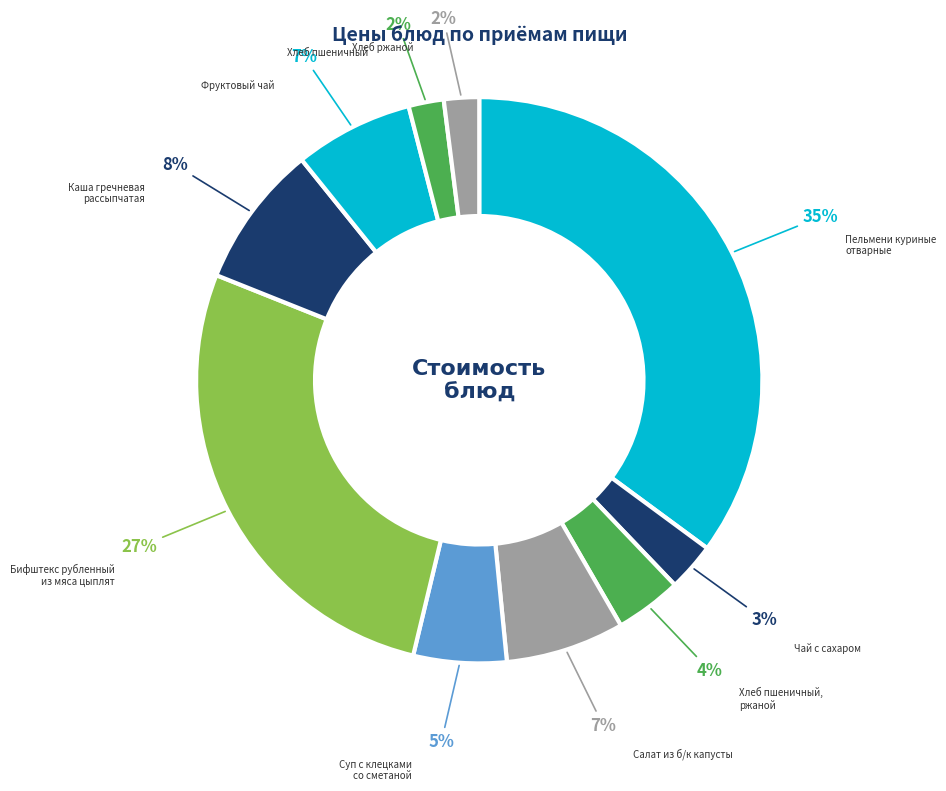

How many segments does this pie chart have?

10